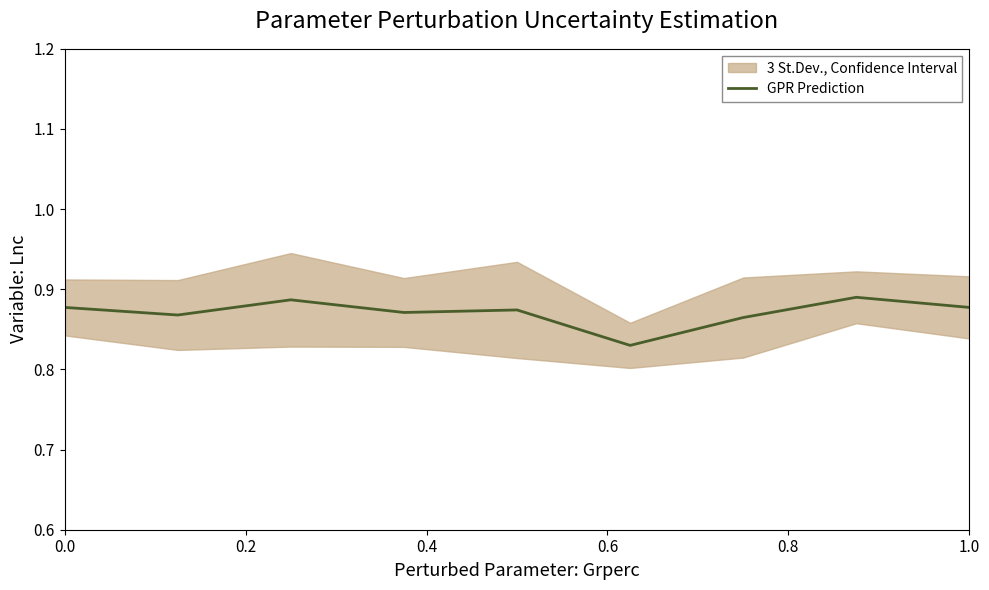

Is it true that the value at 1.0 is 0.4?

False